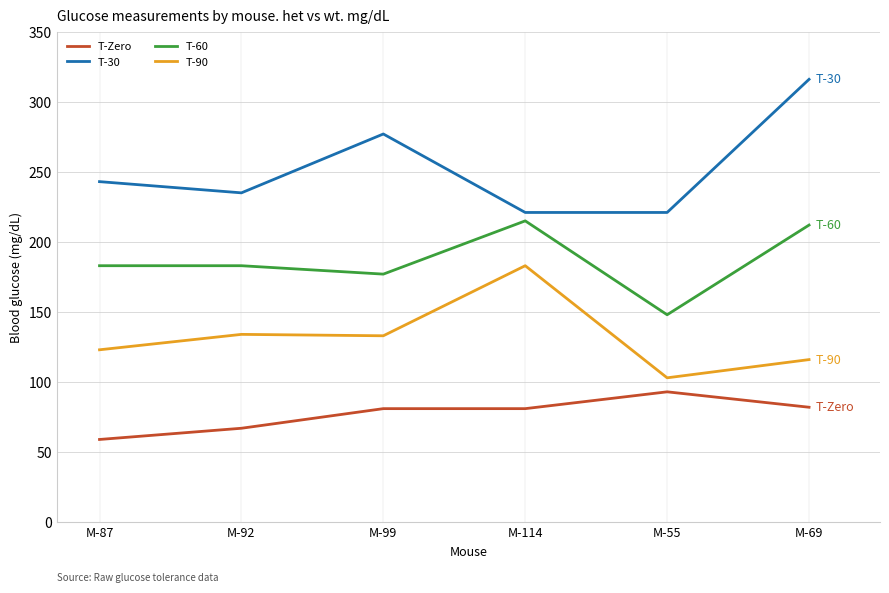

Read the T-30 value at M-87, to the nearest 10.

240